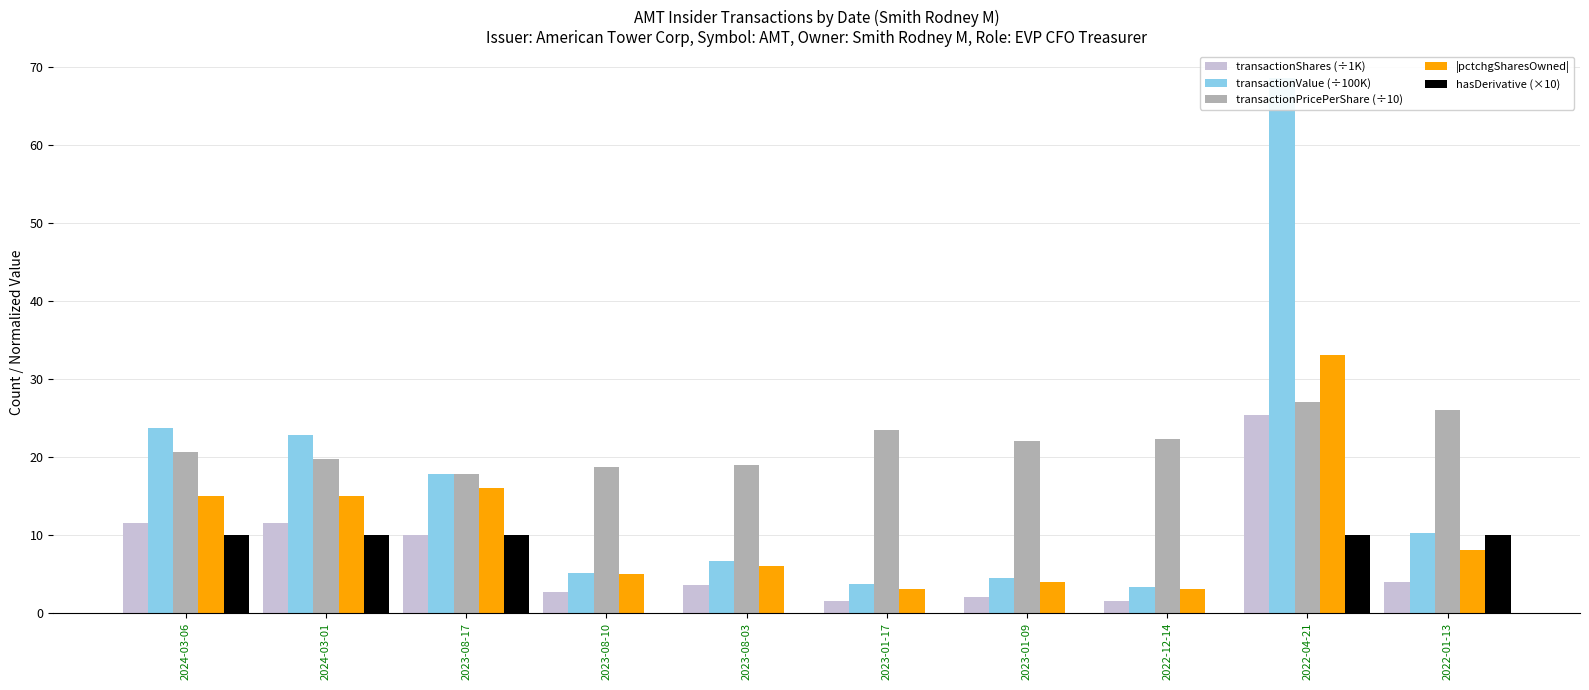

Reading right to left, extract all data points from this chart.

transactionShares (÷1K): 4.0	25.4	1.5	2.0	1.6	3.5	2.7	10.0	11.5	11.5
transactionValue (÷100K): 10.3	68.6	3.3	4.5	3.7	6.7	5.1	17.8	22.8	23.7
transactionPricePerShare (÷10): 26.0	27.0	22.3	22.1	23.4	18.9	18.7	17.8	19.8	20.6
|pctchgSharesOwned|: 8.0	33.0	3.0	4.0	3.0	6.0	5.0	16.0	15.0	15.0
hasDerivative (×10): 10.0	10.0	0.0	0.0	0.0	0.0	0.0	10.0	10.0	10.0